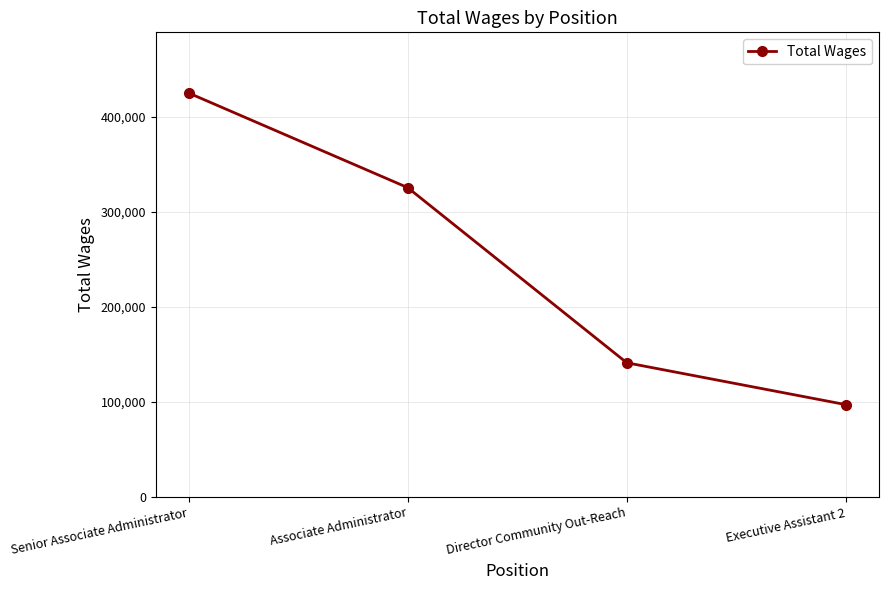

What position from the right is Senior Associate Administrator?

4